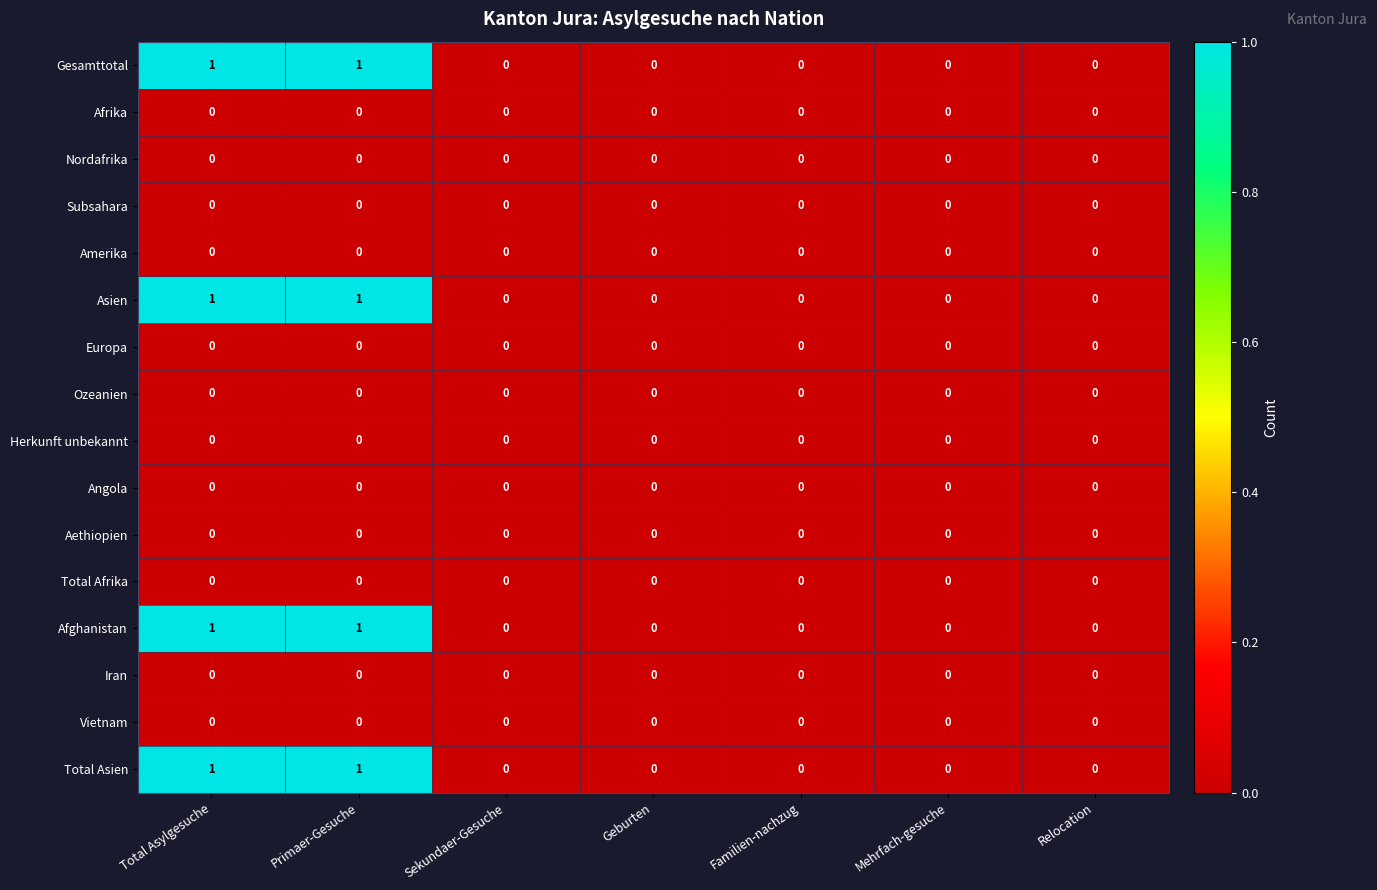

How many distinct data groups are displayed?

16